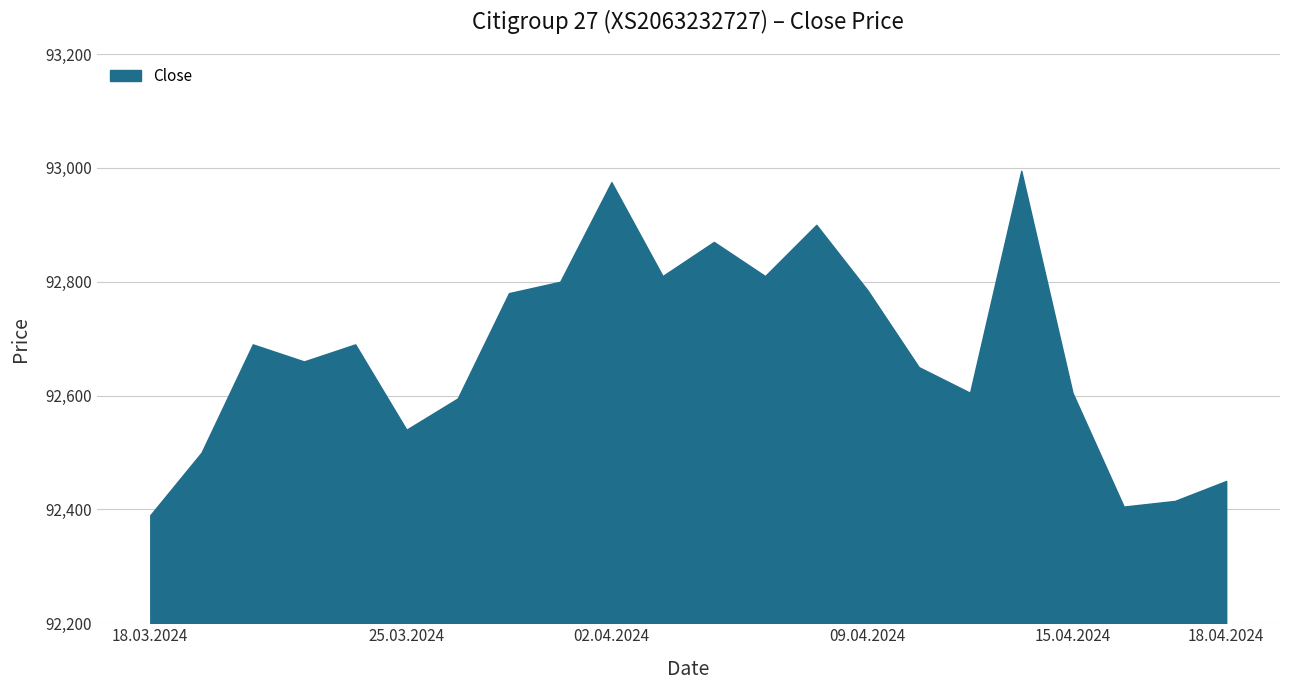

What is the smallest value displayed?

92390